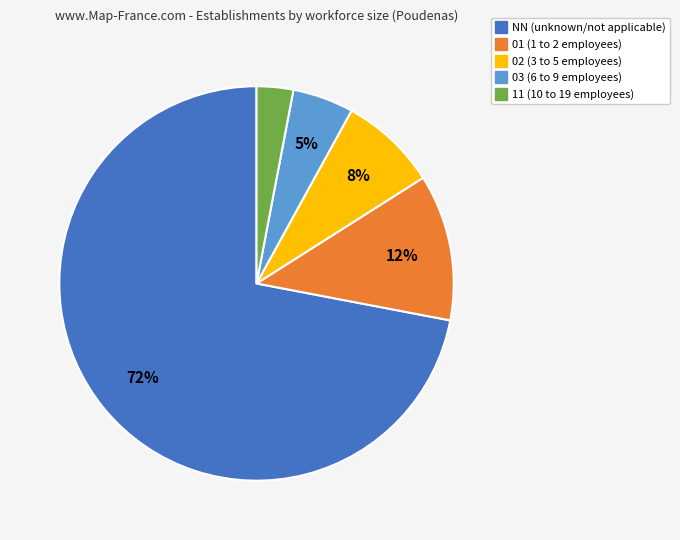

Is 02 the majority of the pie?

No